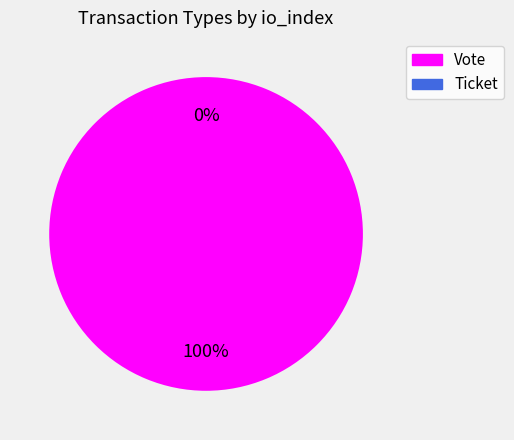

Which category has the biggest portion of the pie?

Vote